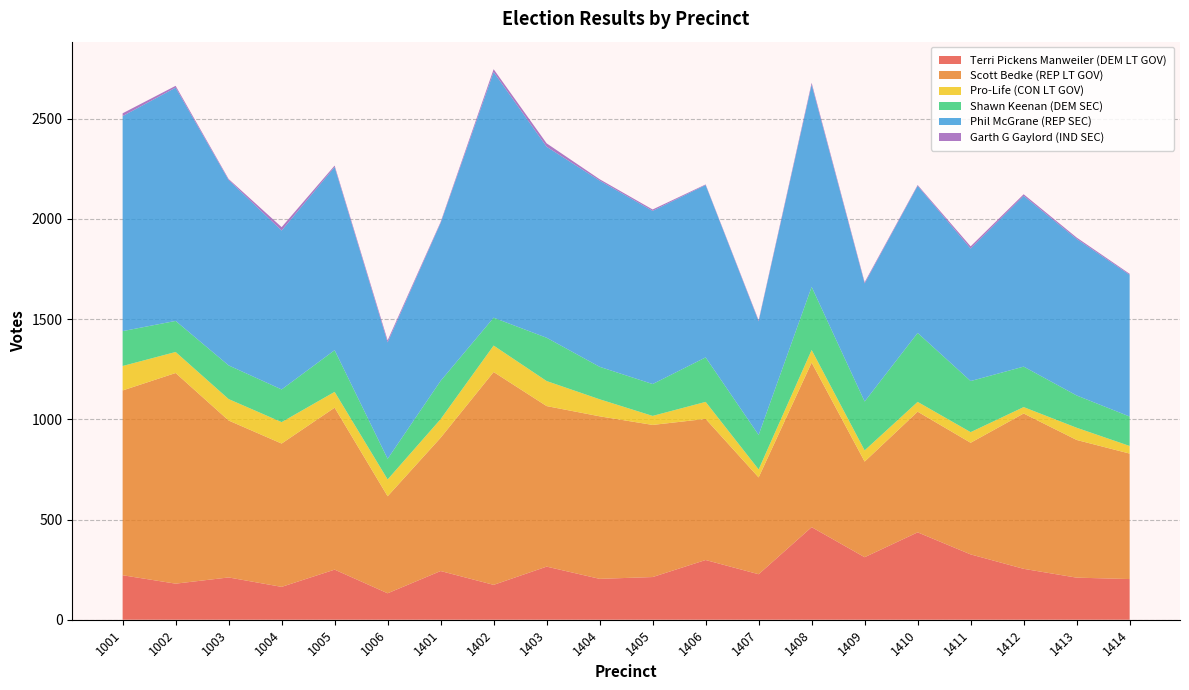

Reading right to left, list all the values displayed in this chart.

Terri Pickens Manweiler (DEM LT GOV): 1414=203	1413=210	1412=254	1411=326	1410=436	1409=312	1408=462	1407=227	1406=298	1405=213	1404=204	1403=265	1402=174	1401=243	1006=132	1005=250	1004=164	1003=211	1002=180	1001=222
Scott Bedke (REP LT GOV): 1414=626	1413=687	1412=775	1411=557	1410=602	1409=477	1408=821	1407=483	1406=704	1405=759	1404=811	1403=801	1402=1062	1401=665	1006=484	1005=808	1004=715	1003=783	1002=1051	1001=922
Pro-Life (CON LT GOV): 1414=38	1413=61	1412=32	1411=53	1410=49	1409=56	1408=63	1407=40	1406=85	1405=45	1404=85	1403=125	1402=132	1401=93	1006=84	1005=79	1004=107	1003=107	1002=105	1001=122
Shawn Keenan (DEM SEC): 1414=147	1413=161	1412=202	1411=255	1410=344	1409=244	1408=315	1407=172	1406=222	1405=159	1404=162	1403=216	1402=139	1401=191	1006=103	1005=208	1004=163	1003=168	1002=155	1001=174
Phil McGrane (REP SEC): 1414=707	1413=781	1412=852	1411=661	1410=734	1409=589	1408=1009	1407=567	1406=860	1405=864	1404=929	1403=953	1402=1226	1401=788	1006=581	1005=914	1004=793	1003=925	1002=1164	1001=1073
Garth G Gaylord (IND SEC): 1414=5	1413=7	1412=8	1411=11	1410=4	1409=6	1408=9	1407=5	1406=3	1405=7	1404=7	1403=17	1402=14	1401=5	1006=10	1005=7	1004=17	1003=5	1002=9	1001=14